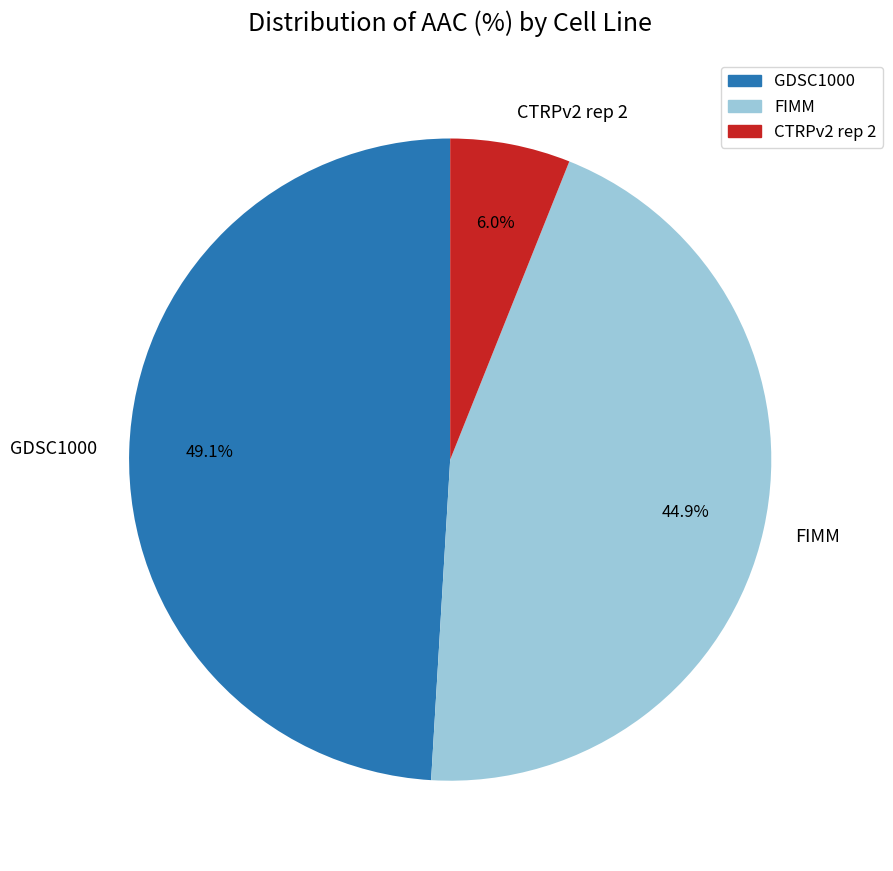

Rank the categories by value from highest to lowest.

GDSC1000, FIMM, CTRPv2 rep 2